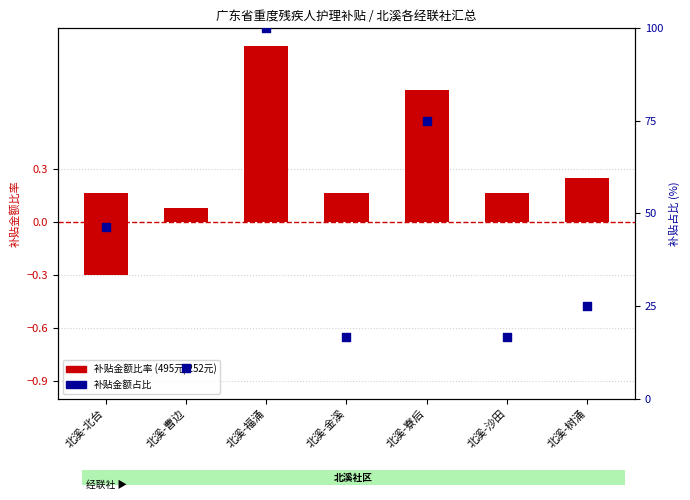

What is the change in value from 北溪-曹边 to 北溪-福涌?

+91.7